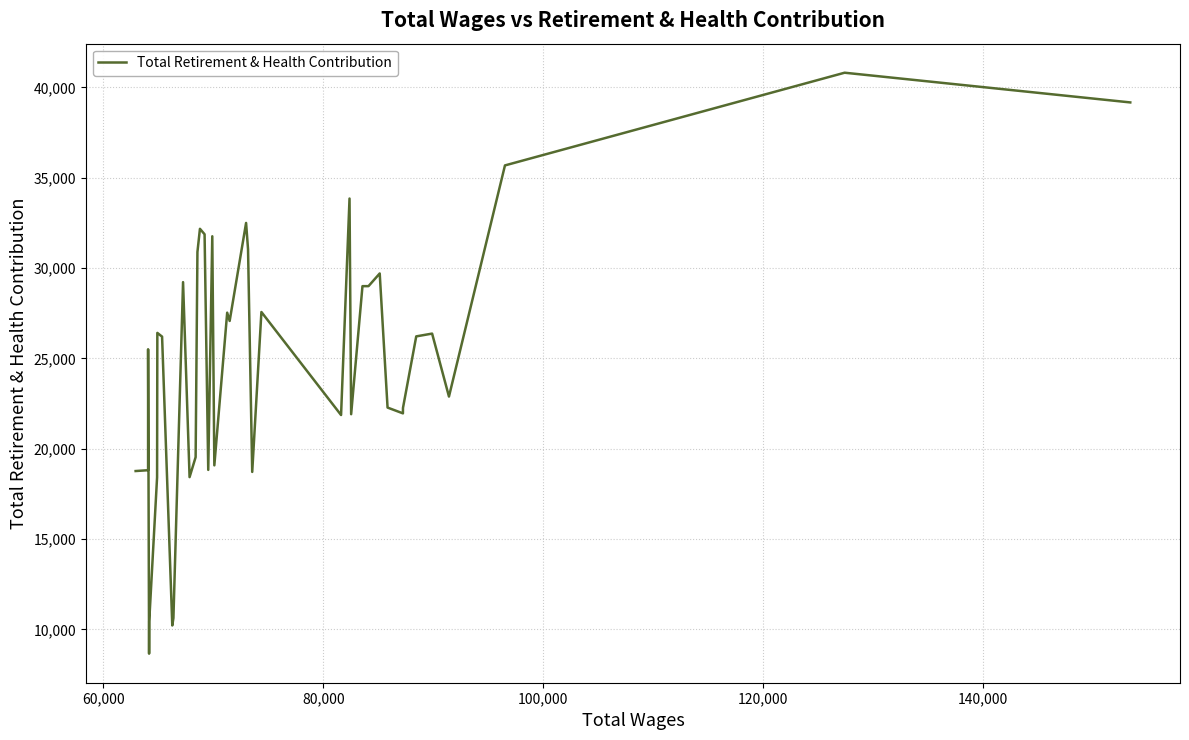

What is the minimum value shown in the chart?

8661